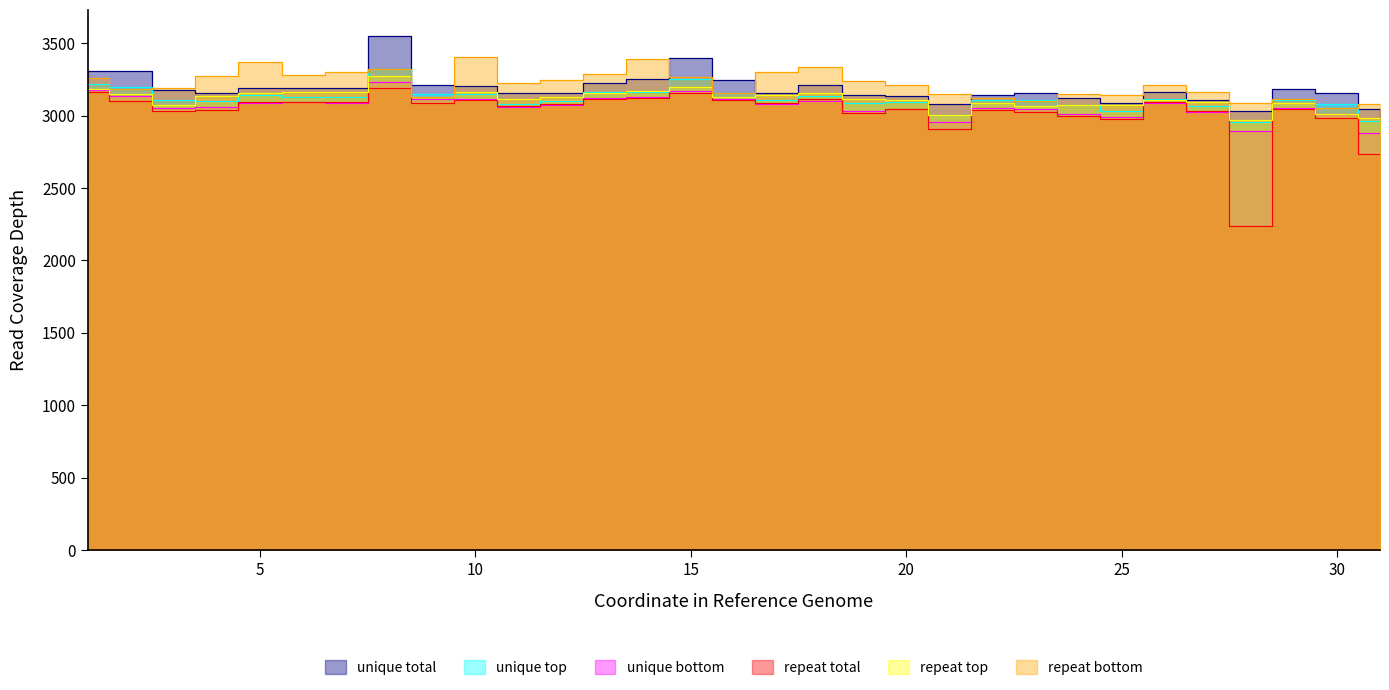

What is the sum of the unique total values at 2 and 7?

6502.5